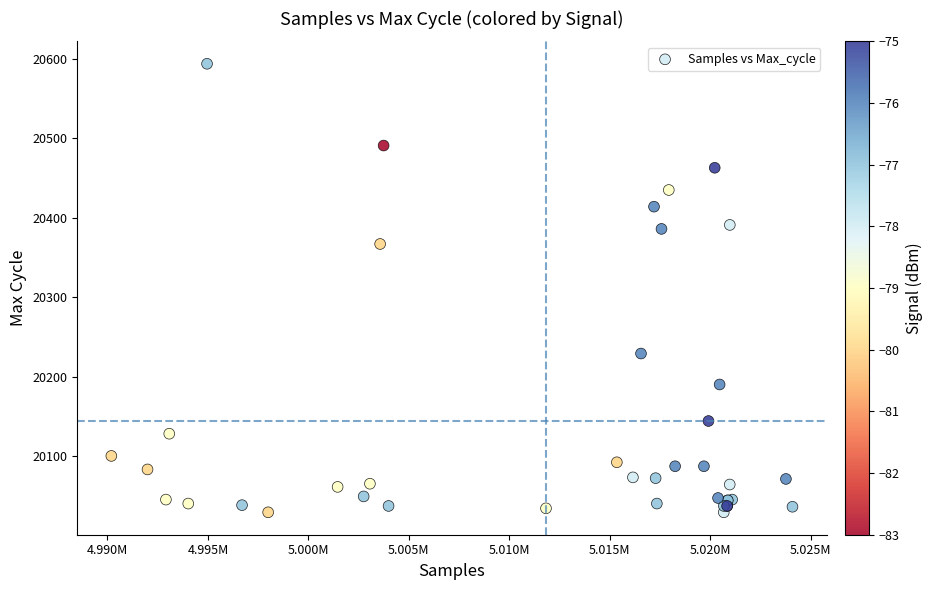

What Y value in the scatter plot is closest to 20311?

20367